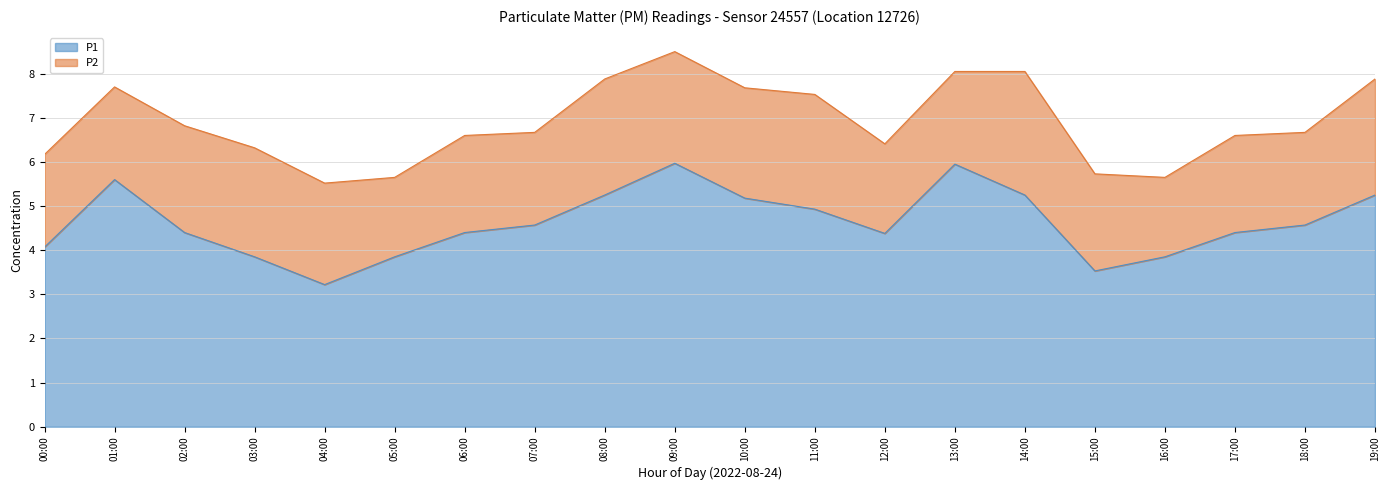

Is it true that P1 equals 7.2 at 08:00?

False